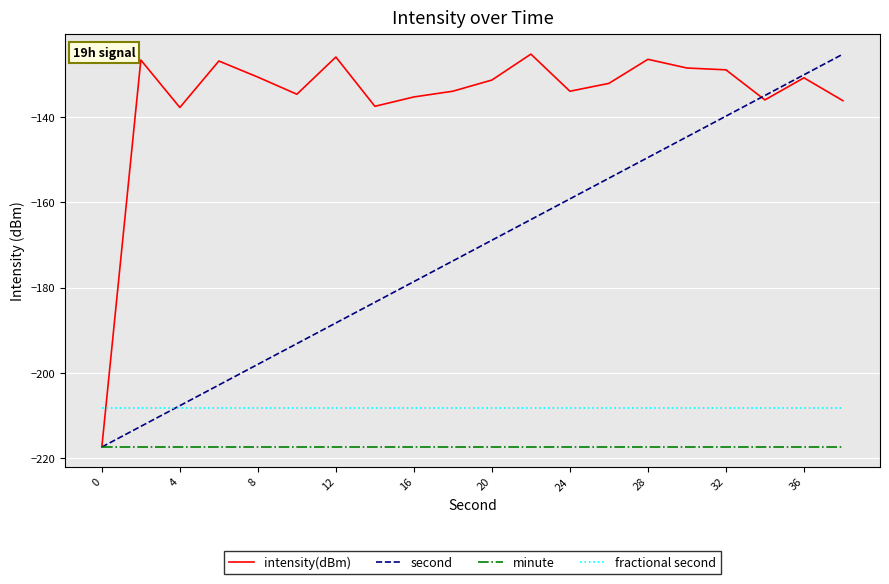

What is the minimum value for fractional second?

-208.1